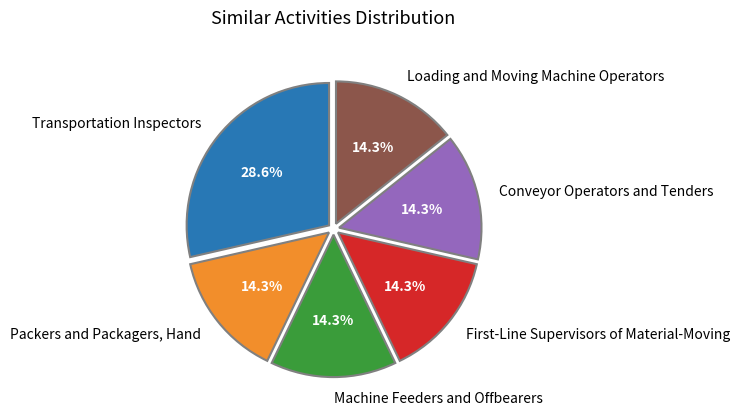

What is the largest slice in the pie chart?

Transportation Inspectors